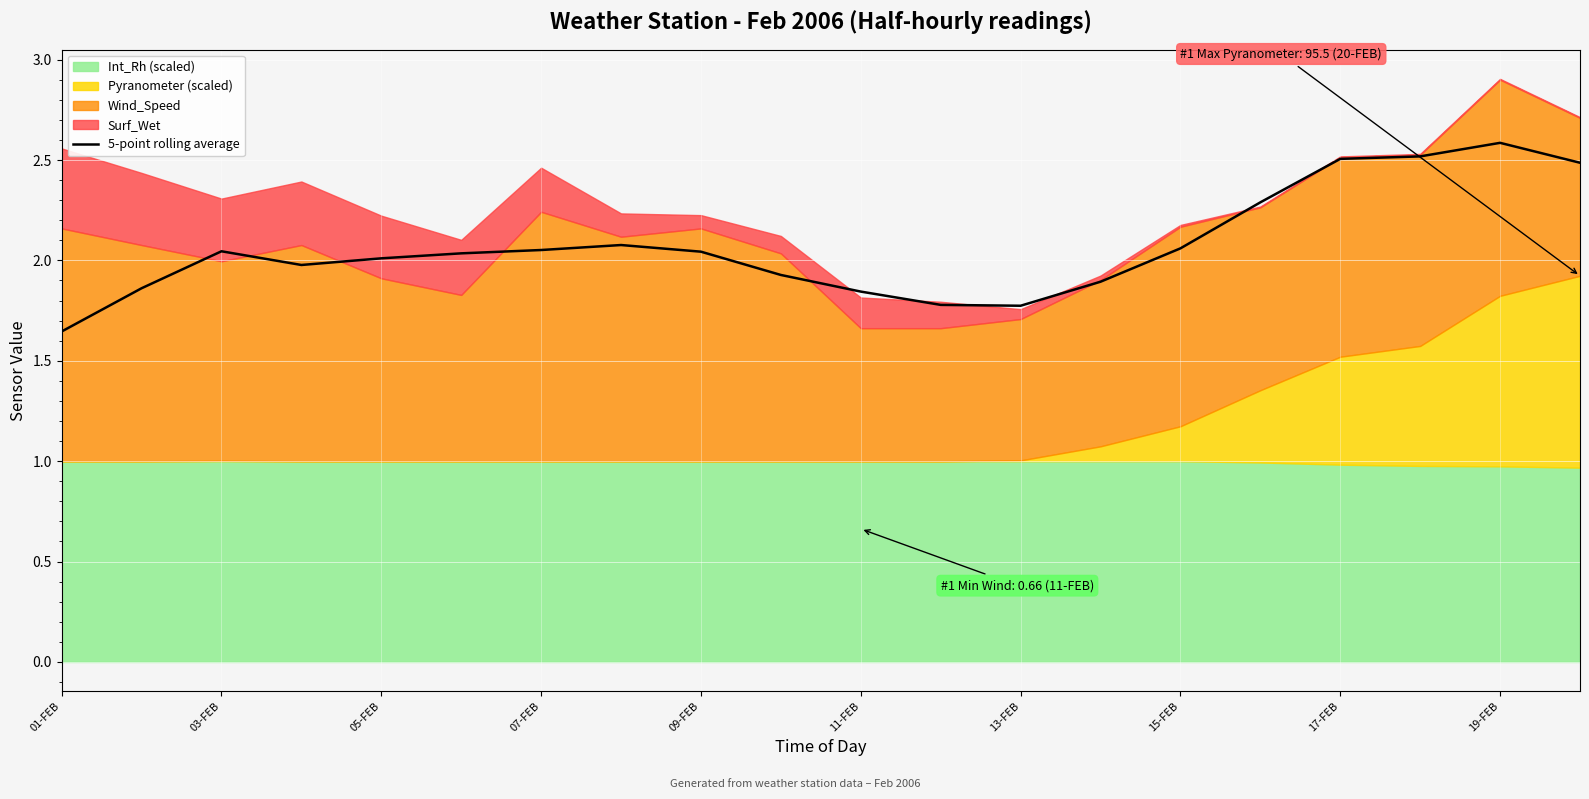

True or false: 5-point rolling average has a value of 1.0 at 07-FEB.

False